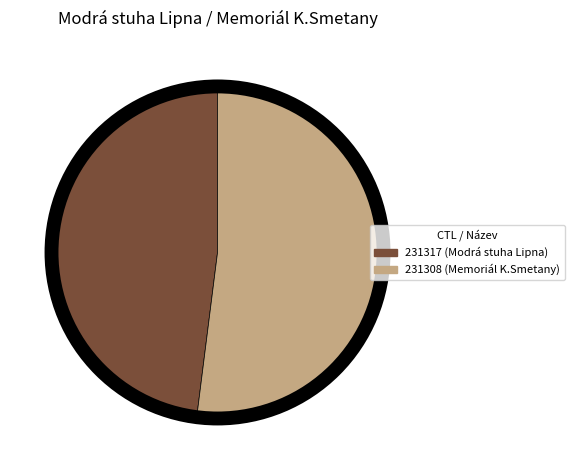

True or false: 231317 accounts for 48% of the total.

True